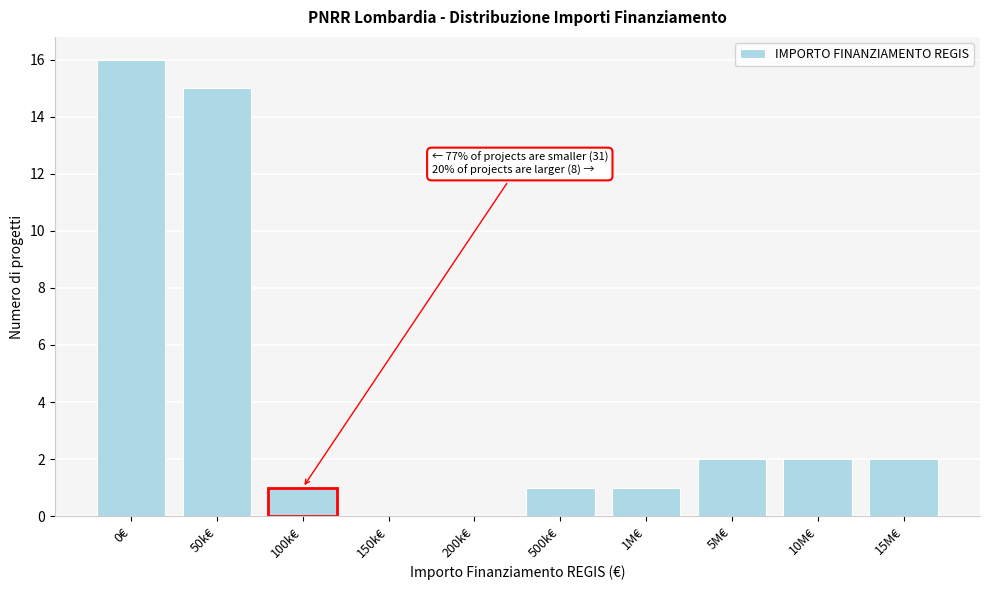

Reading right to left, what are all the values shown in this chart?

15M€=2	10M€=2	5M€=2	1M€=1	500k€=1	200k€=0	150k€=0	100k€=1	50k€=15	0€=16